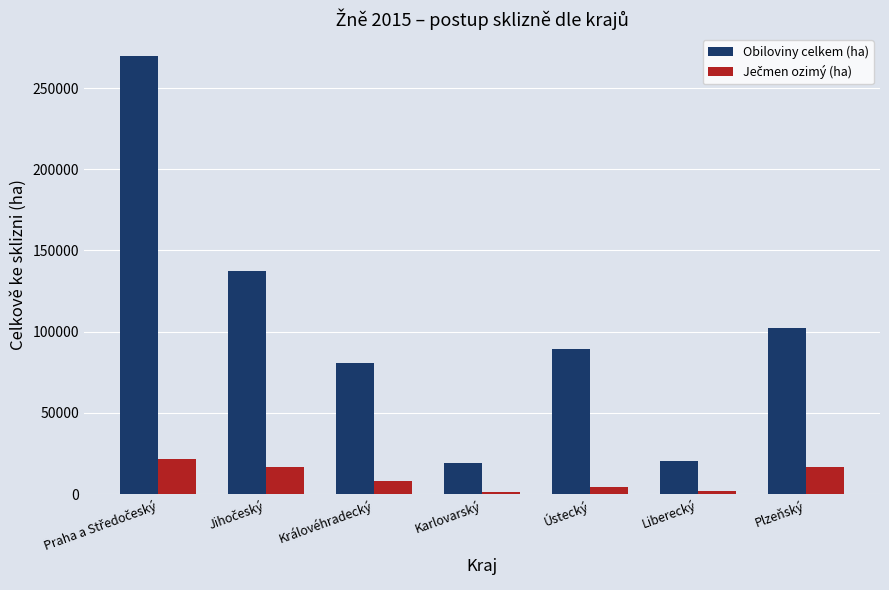

Is it true that Obiloviny celkem (ha) equals 36270 at Královéhradecký?

False